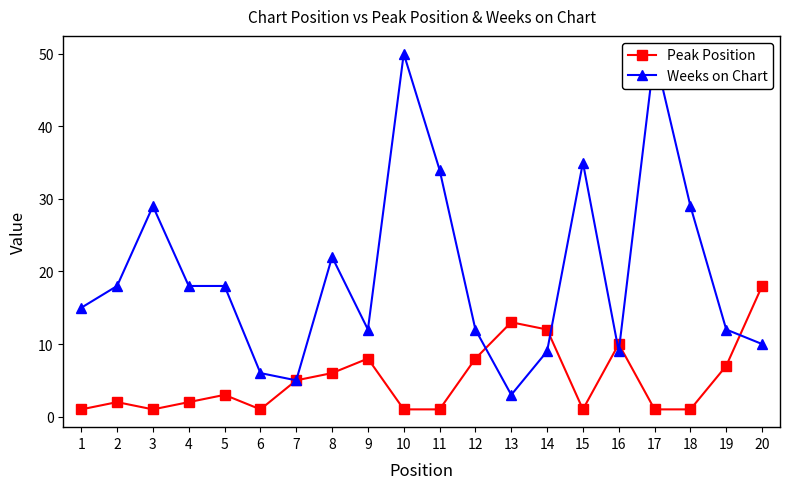

How many times do Weeks on Chart and Peak Position cross each other?

5